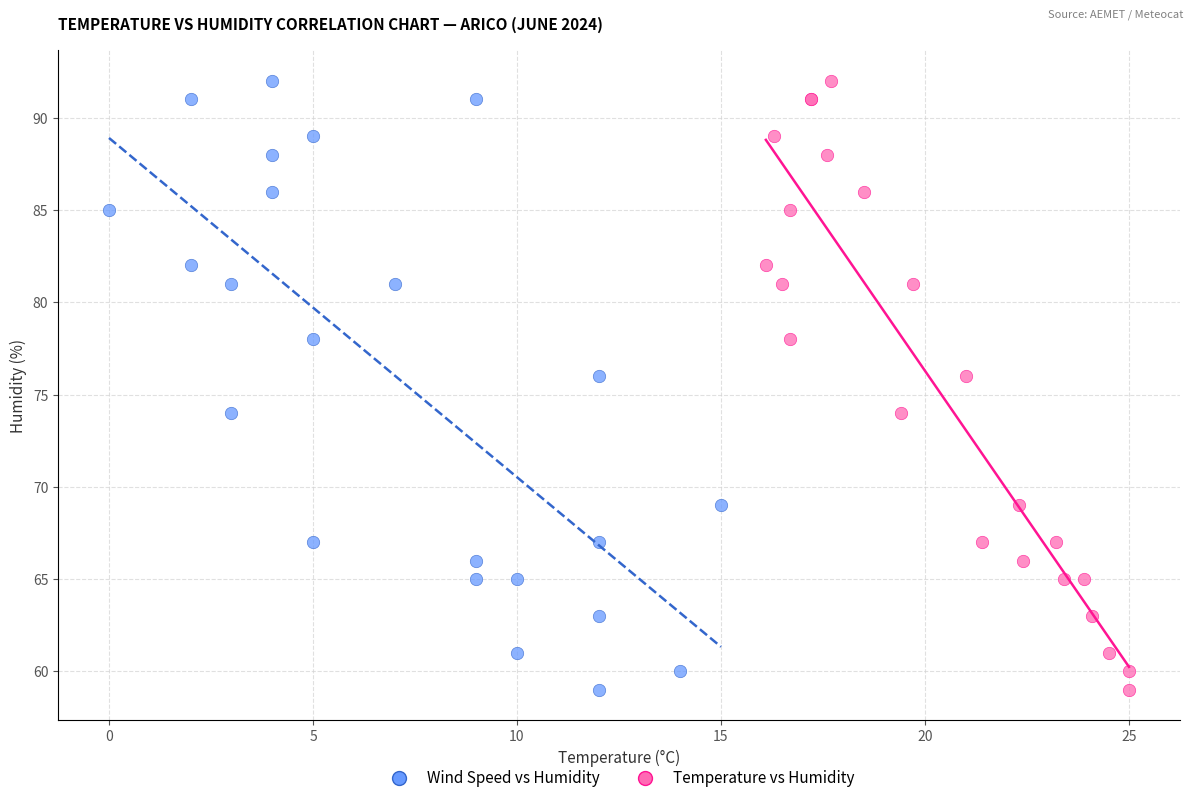

What are all the series names shown in the legend?

Wind Speed vs Humidity, Temperature vs Humidity